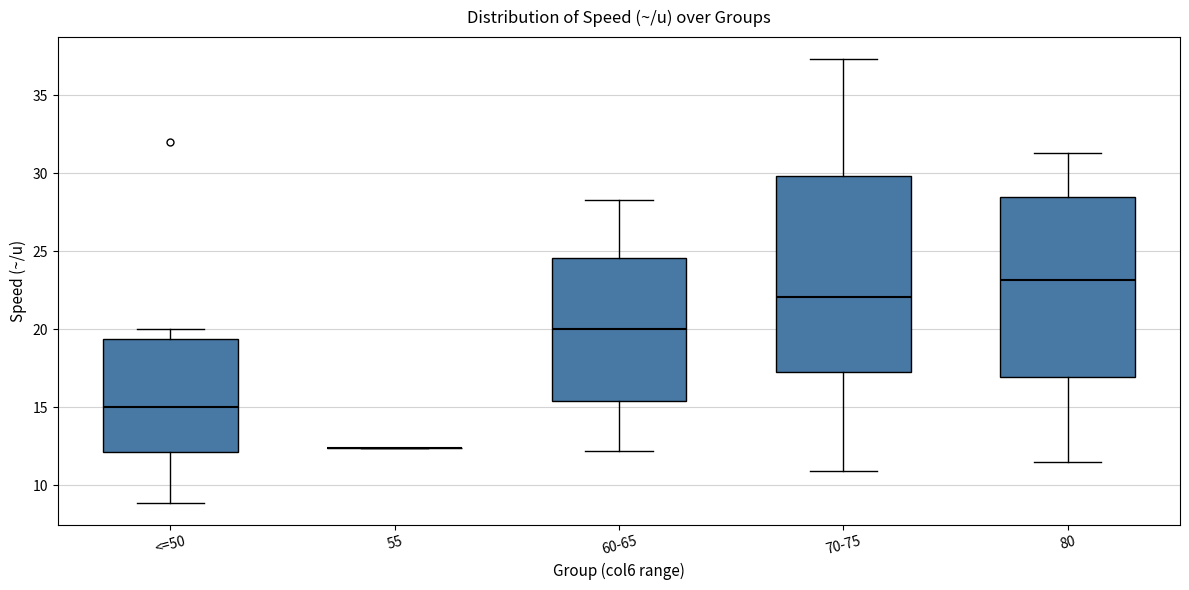

Reading left to right, transcribe this box plot: for each box, give where its median line is, the range the box spans, and where its two whiskers end, as read against the y-axis. The values are not printed on the chart, so give them approximately, as read against the axis.

<=50: median 15.0, box 12.0 to 19.5, whiskers 9.0 to 20.0
55: box collapsed to a line at 12.5, whiskers 12.5 to 12.5
60-65: median 20.0, box 15.5 to 24.5, whiskers 12.0 to 28.5
70-75: median 22.0, box 17.5 to 30.0, whiskers 11.0 to 37.5
80: median 23.0, box 17.0 to 28.5, whiskers 11.5 to 31.5